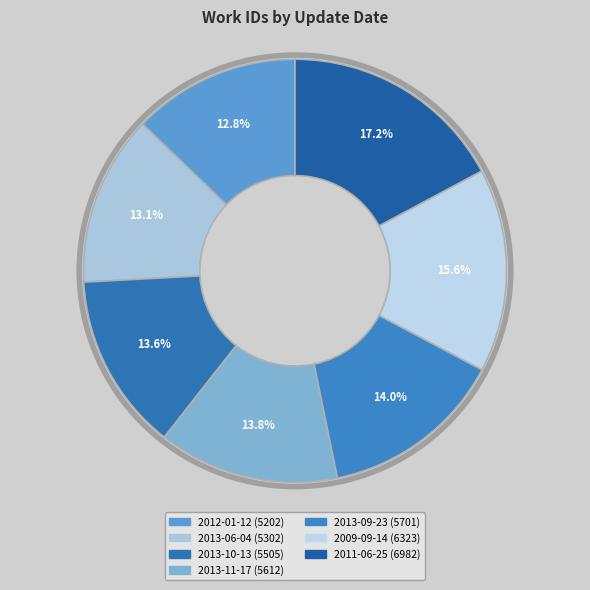

Is there a majority slice in this chart?

No